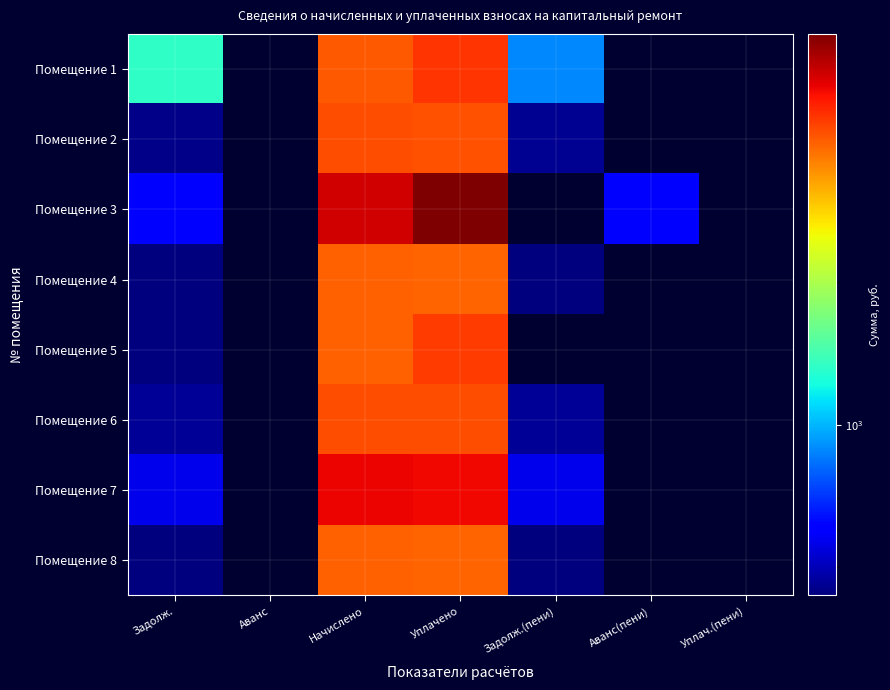

Reading left to right, list all the values displayed in this chart.

Помещение 1: Задолж.=1331.1	Аванс=0.0	Начислено=4044.5	Уплачено=4459.7	Задолж.(пени)=881.7	Аванс(пени)=0.0	Уплач.(пени)=0.0
Помещение 2: Задолж.=448.3	Аванс=0.0	Начислено=4156.9	Уплачено=4130.5	Задолж.(пени)=457.6	Аванс(пени)=0.0	Уплач.(пени)=0.0
Помещение 3: Задолж.=609.4	Аванс=0.0	Начислено=5485.0	Уплачено=6680.7	Задолж.(пени)=0.0	Аванс(пени)=609.4	Уплач.(пени)=0.0
Помещение 4: Задолж.=436.4	Аванс=0.0	Начислено=3928.1	Уплачено=3911.5	Задолж.(пени)=436.5	Аванс(пени)=0.0	Уплач.(пени)=0.0
Помещение 5: Задолж.=438.4	Аванс=0.0	Начислено=3945.7	Уплачено=4367.4	Задолж.(пени)=0.0	Аванс(пени)=0.0	Уплач.(пени)=0.0
Помещение 6: Задолж.=462.7	Аванс=0.0	Начислено=4164.6	Уплачено=4147.0	Задолж.(пени)=462.7	Аванс(пени)=0.0	Уплач.(пени)=0.0
Помещение 7: Задолж.=568.7	Аванс=0.0	Начислено=5118.4	Уплачено=5096.8	Задолж.(пени)=568.7	Аванс(пени)=0.0	Уплач.(пени)=0.0
Помещение 8: Задолж.=436.1	Аванс=0.0	Начислено=3924.4	Уплачено=3907.9	Задолж.(пени)=436.1	Аванс(пени)=0.0	Уплач.(пени)=0.0